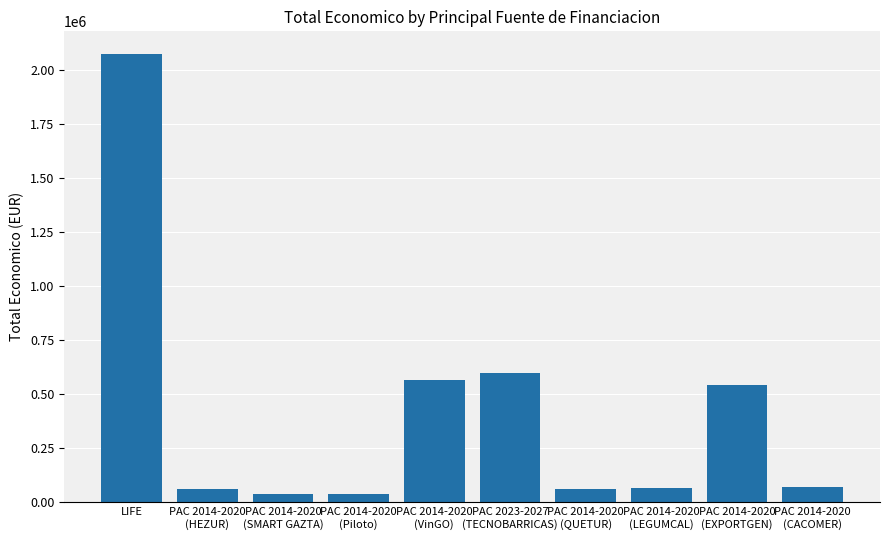

What is the greatest value displayed?

2073206.0